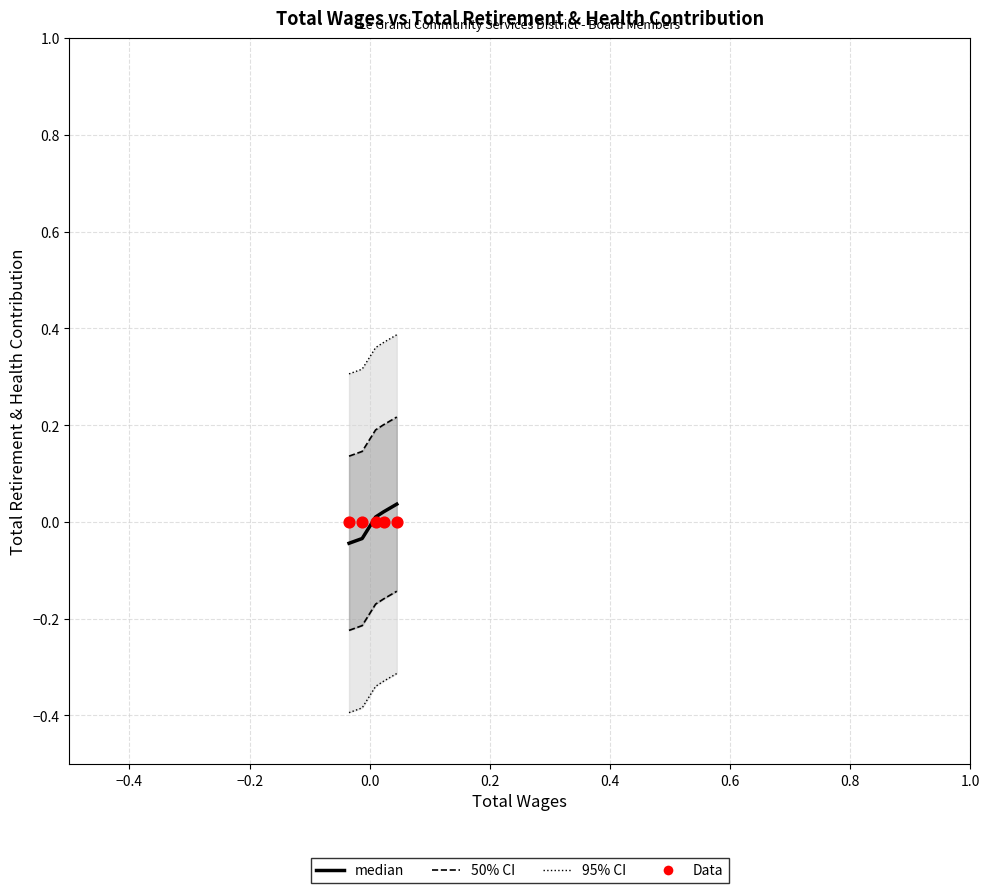

At which category is the sum across all series the highest?

0.2